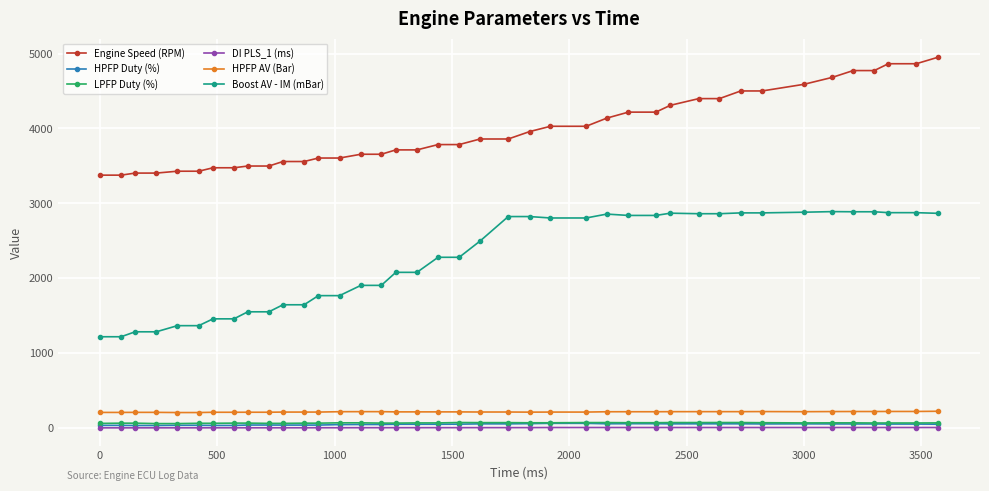

True or false: HPFP Duty (%) and Boost AV - IM (mBar) cross at least once.

False